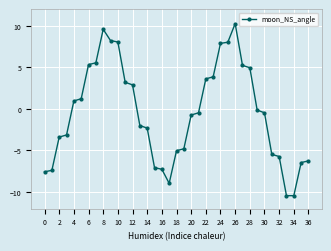

What is the value of the 31st point from the left?

-0.5